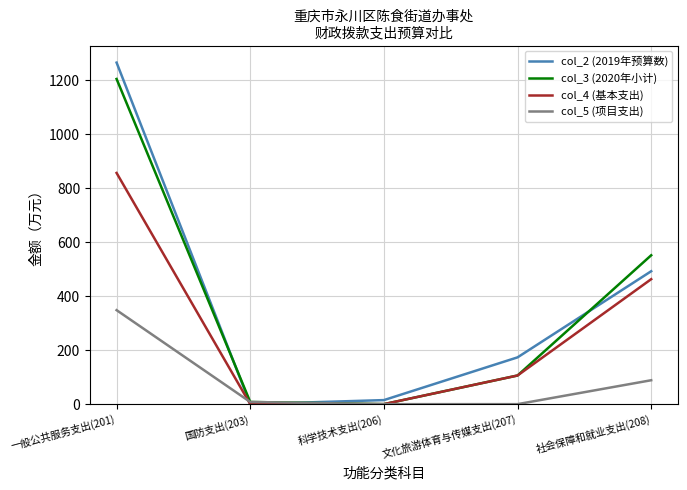

At which category does the chart reach its peak across all series?

一般公共服务支出(201)